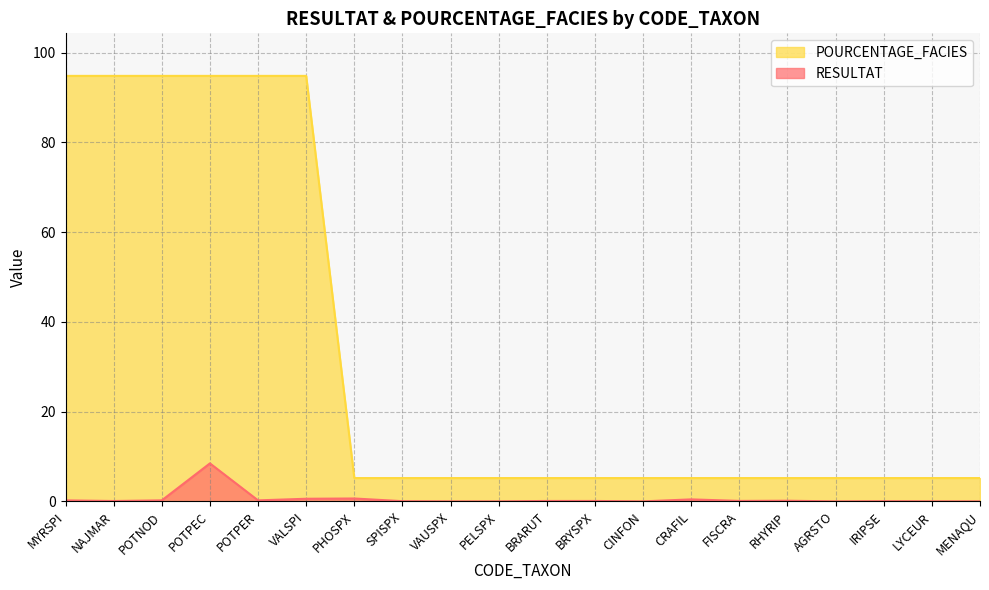

What is the sum of the POURCENTAGE_FACIES values at NAJMAR and MENAQU?

100.0